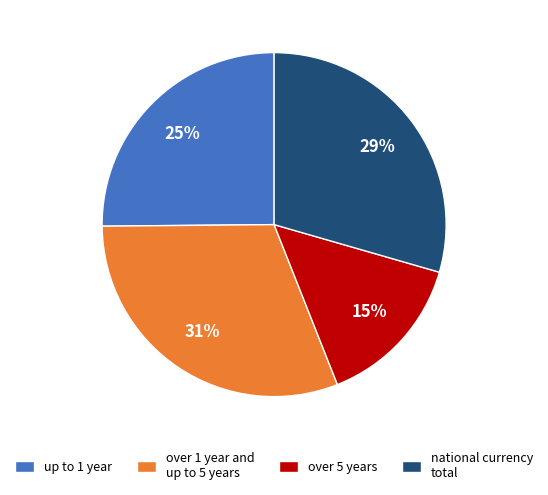

To the nearest percent, what is the difference between the largest and smallest slice percentages?

16%